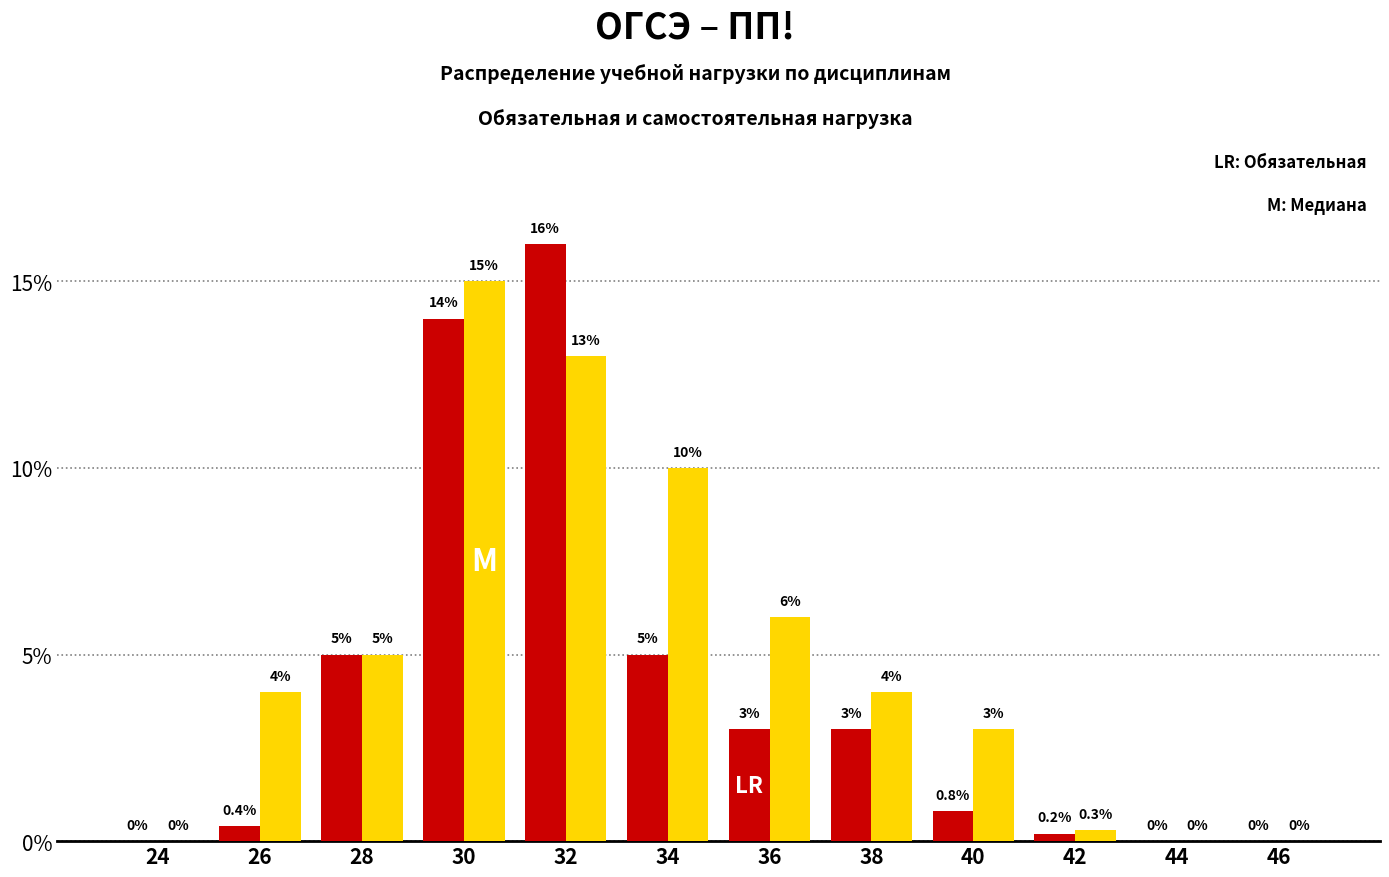

What is the total value across all series at 36?

9.0